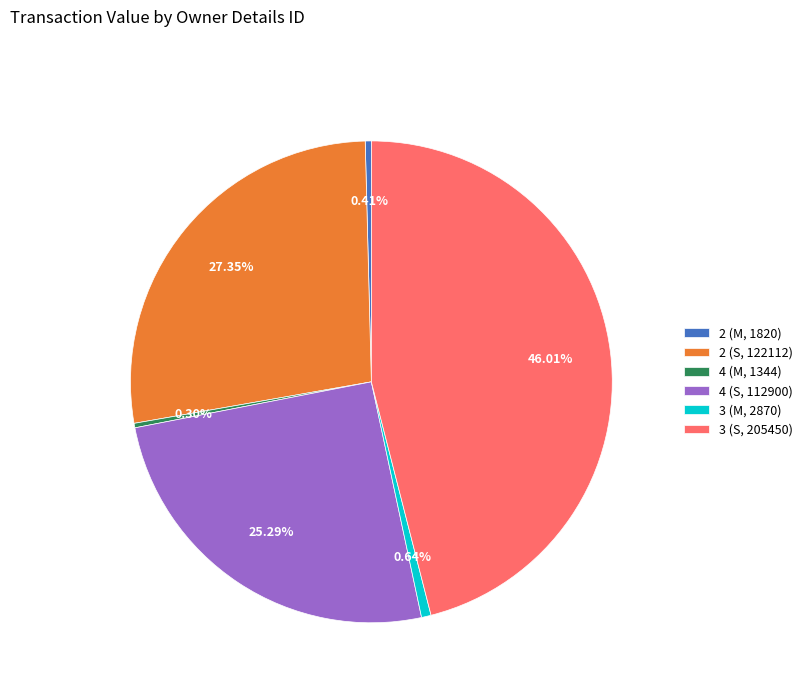

Is 4 (M, 1344) the majority of the pie?

No